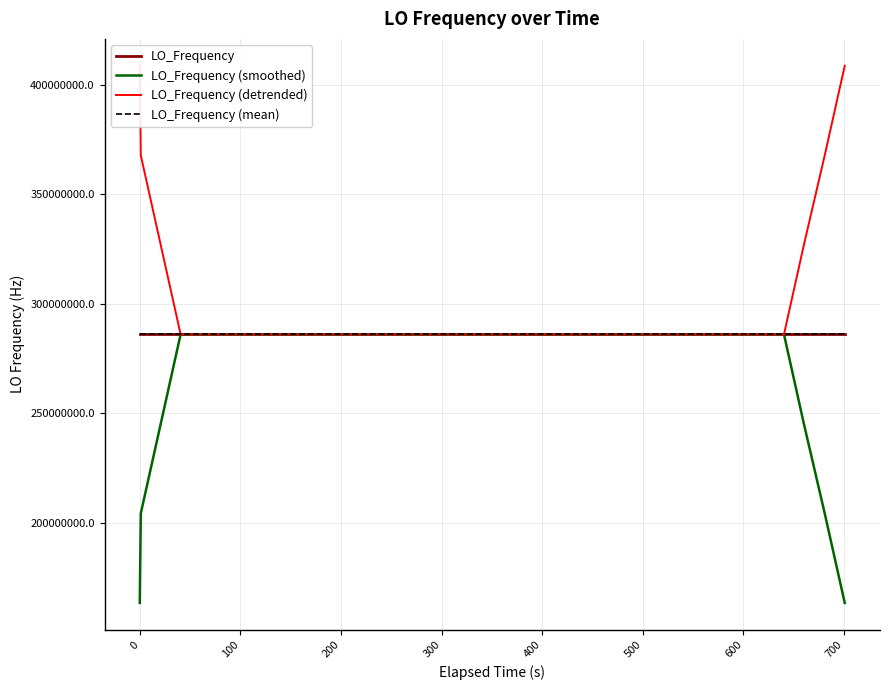

What are all the series names shown in the legend?

LO_Frequency, LO_Frequency (smoothed), LO_Frequency (detrended), LO_Frequency (mean)